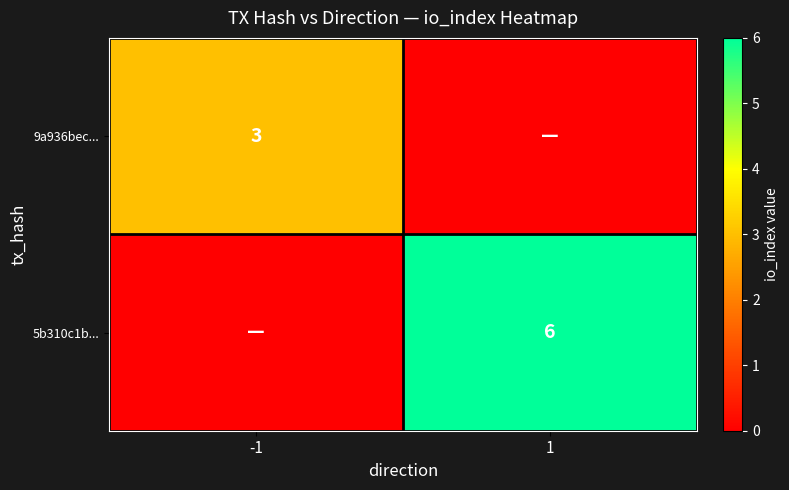

The value of 9a936bec... at -1 is 3. True or false?

True